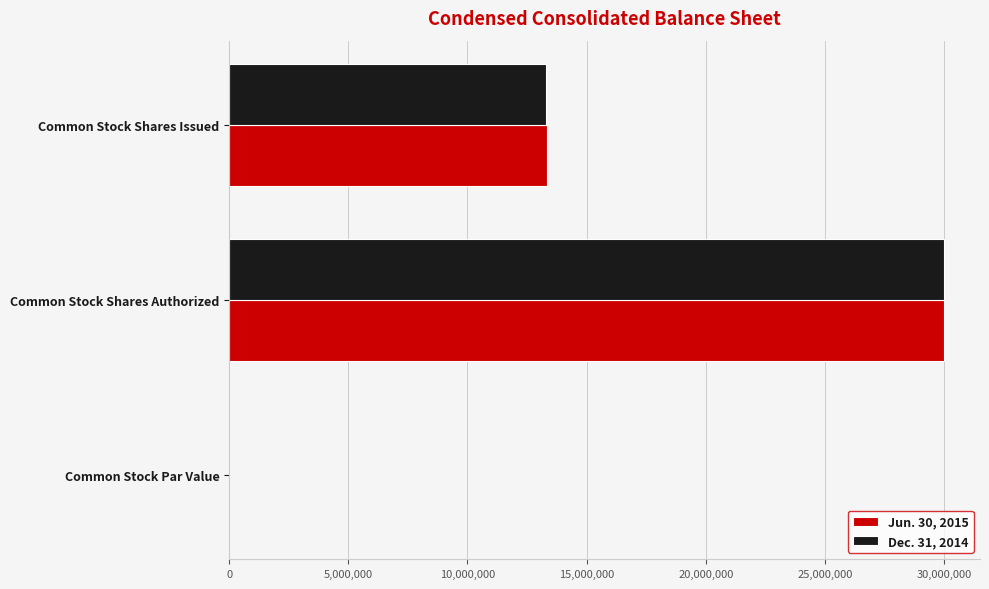

What is the average value of the Jun. 30, 2015 series?

14445640